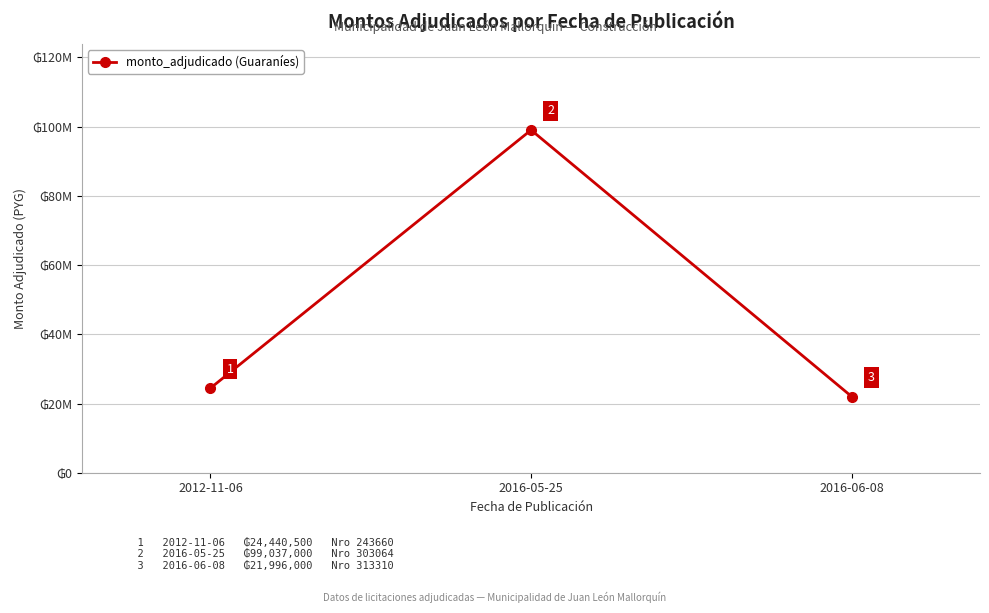

What is the smallest value displayed?

21996000